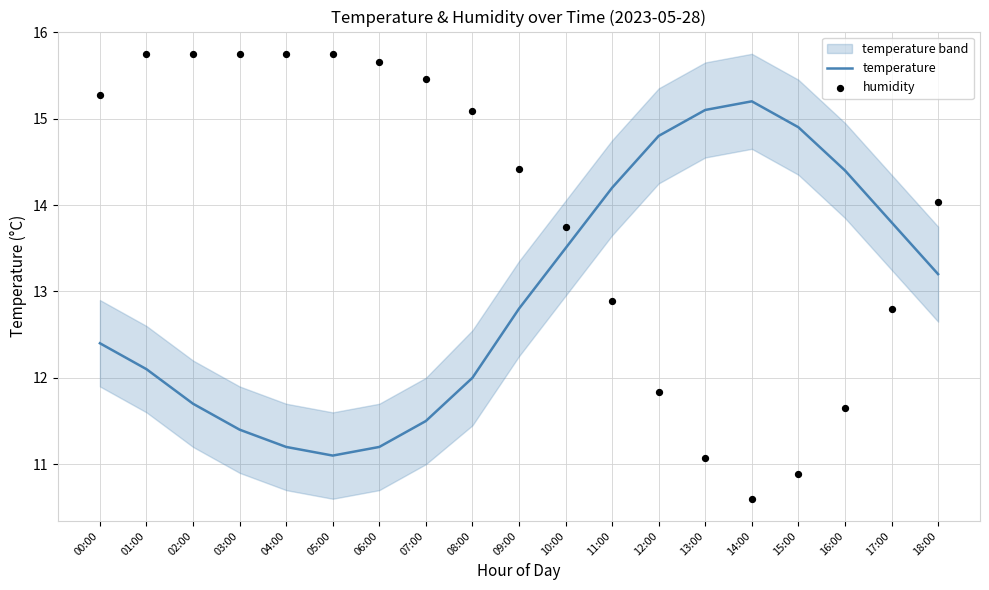

Which series has the largest total across all categories?

humidity